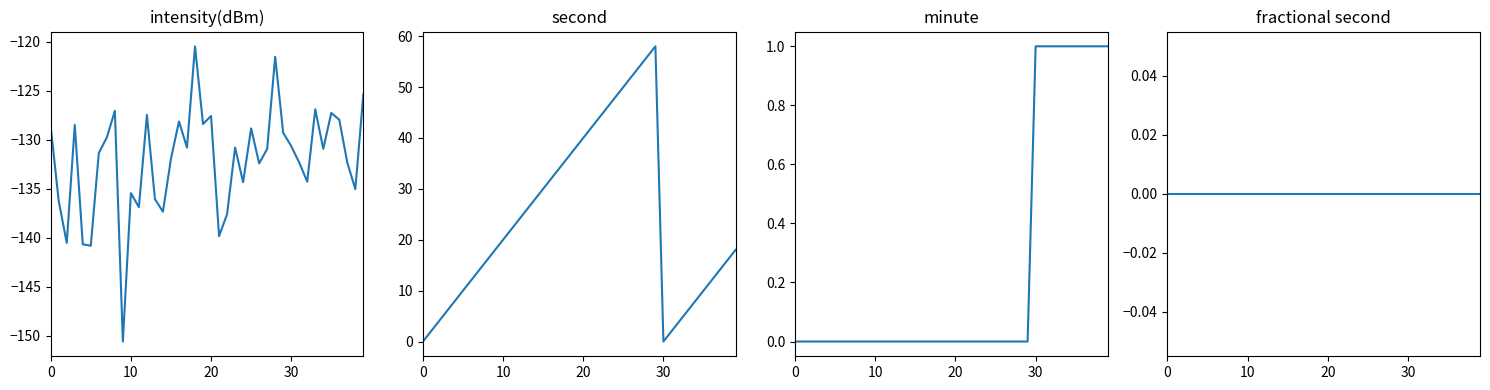

True or false: fractional second has a value of 0.0 at 5.

True